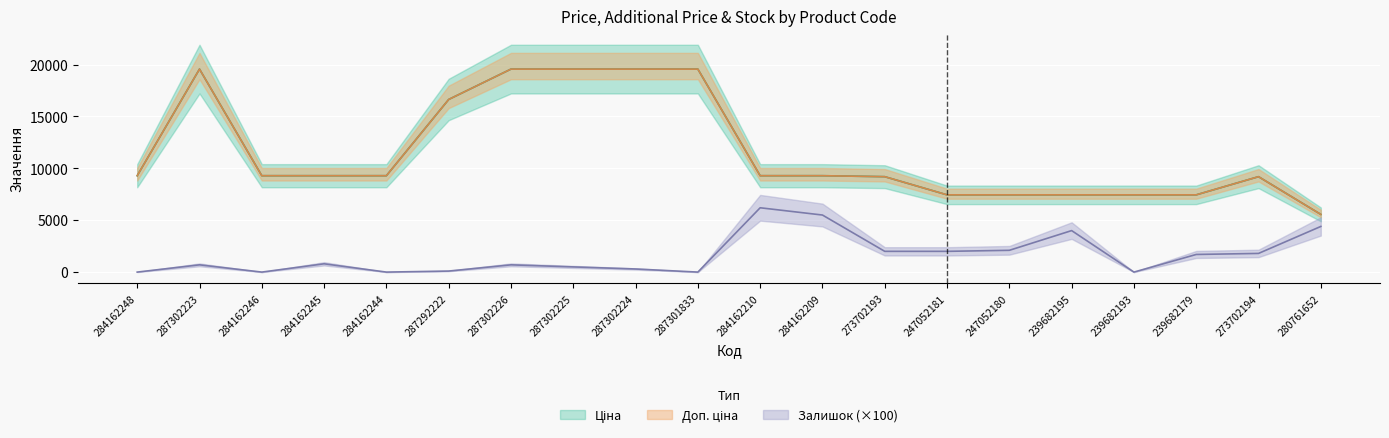

How many categories are shown in the chart?

20